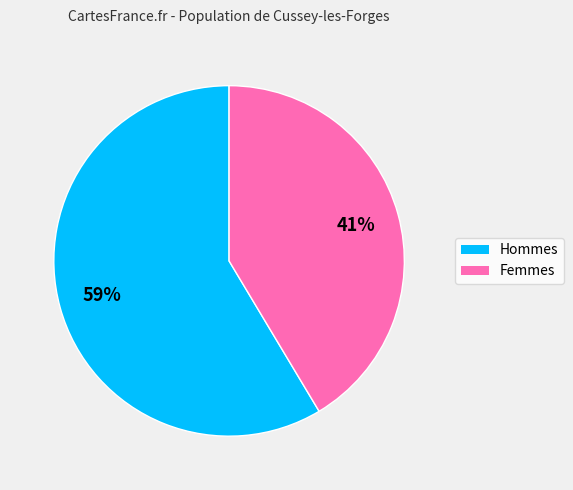

Is there any slice that represents more than half of the pie?

Yes